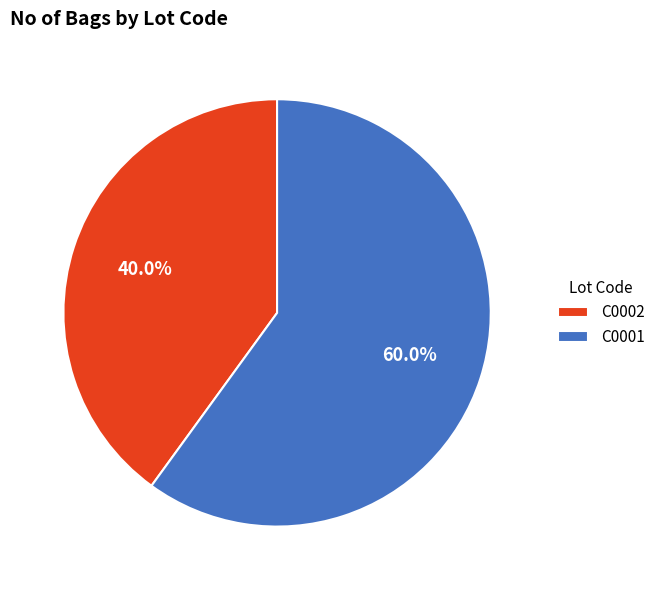

Between C0002 and C0001, which is larger?

C0001